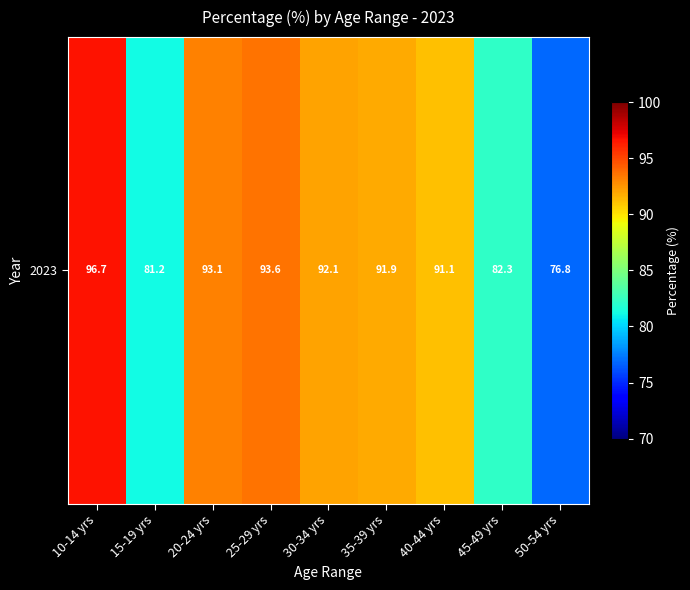

Reading right to left, what are all the values shown in this chart?

76.8	82.3	91.1	91.9	92.1	93.6	93.1	81.2	96.7